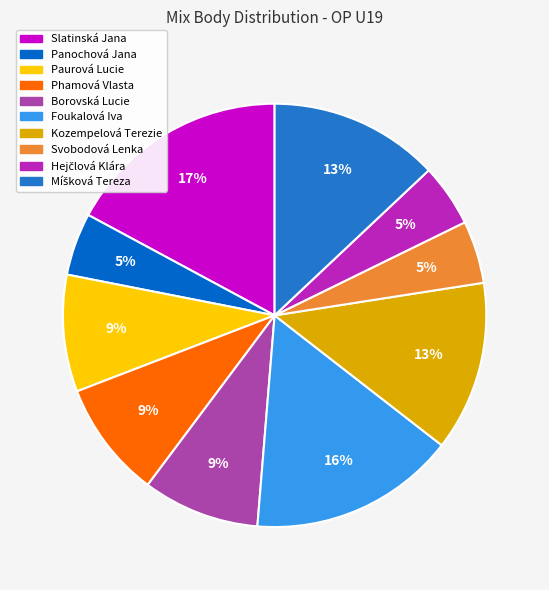

To the nearest percent, what percentage of the pie is Svobodová Lenka?

5%